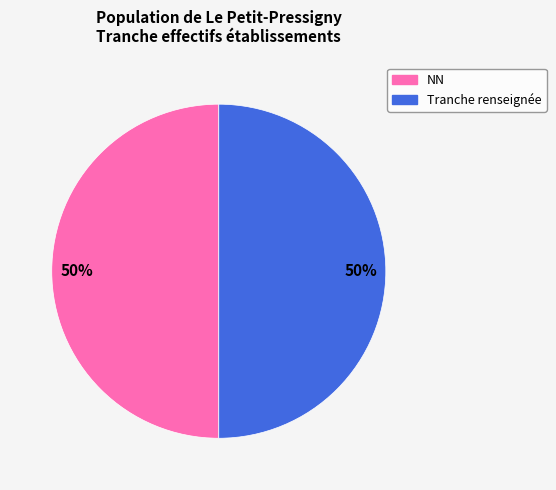

To the nearest percent, what is the average slice percentage?

50%